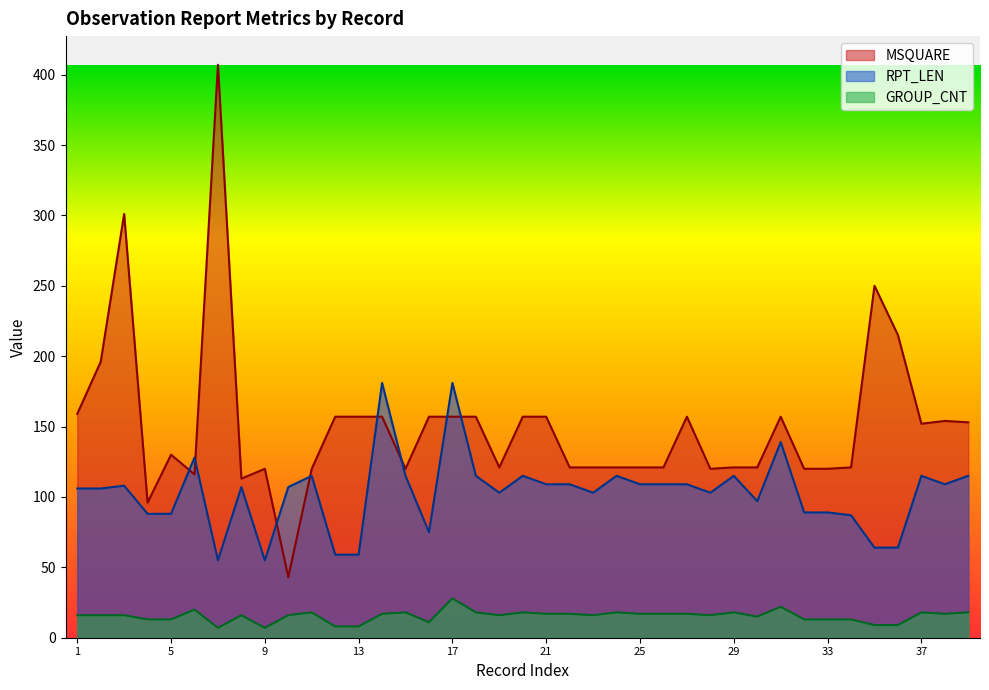

At which category does RPT_LEN reach its first local valley?

7